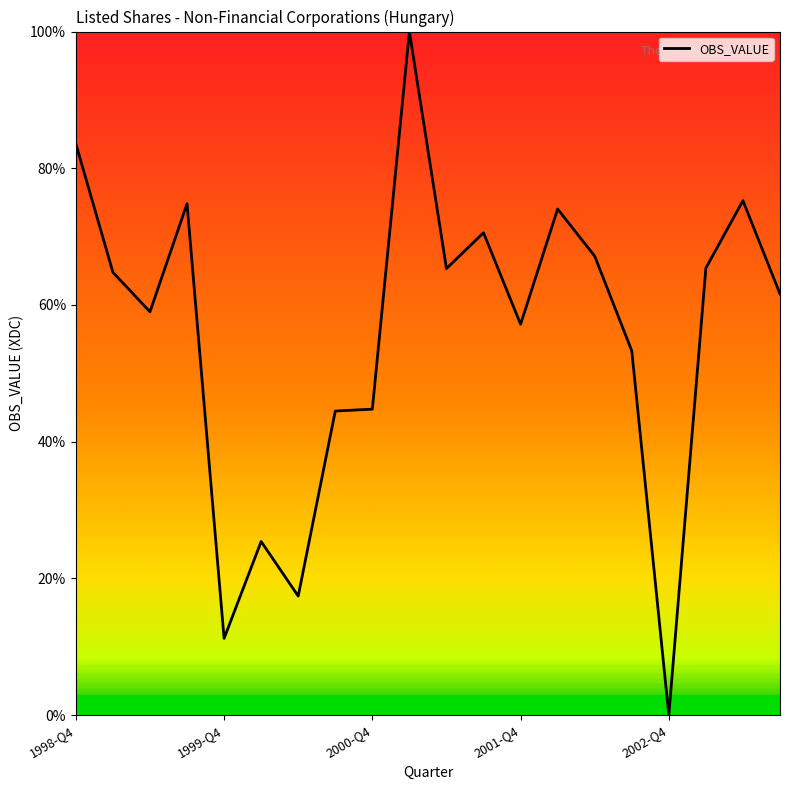

What is the greatest value displayed?

100.0